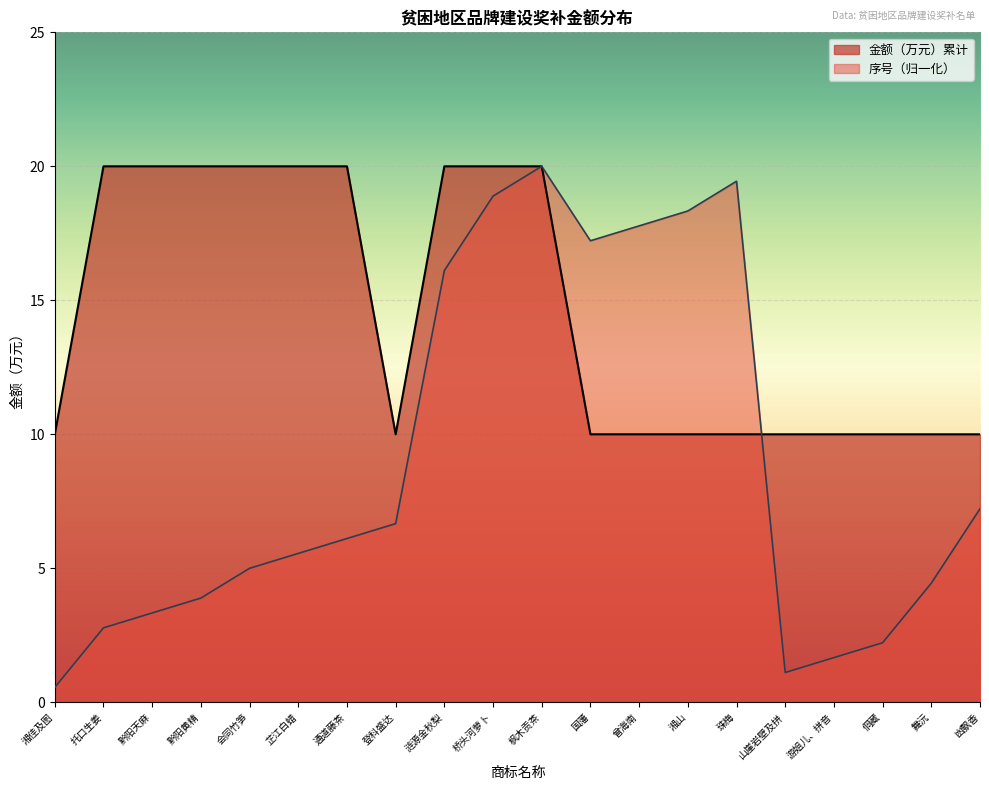

Reading left to right, what are all the values shown in this chart?

金额（万元）累计: 10.0	20.0	20.0	20.0	20.0	20.0	20.0	10.0	20.0	20.0	20.0	10.0	10.0	10.0	10.0	10.0	10.0	10.0	10.0	10.0
序号: 0.6	2.8	3.3	3.9	5.0	5.6	6.1	6.7	16.1	18.9	20.0	17.2	17.8	18.3	19.4	1.1	1.7	2.2	4.4	7.2